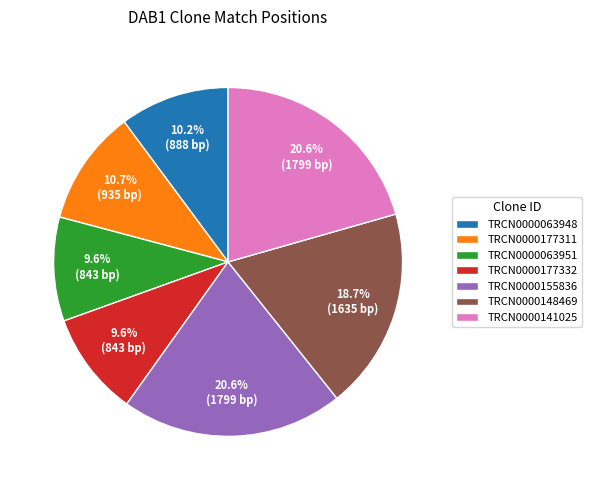

Count the number of slices in the pie.

7